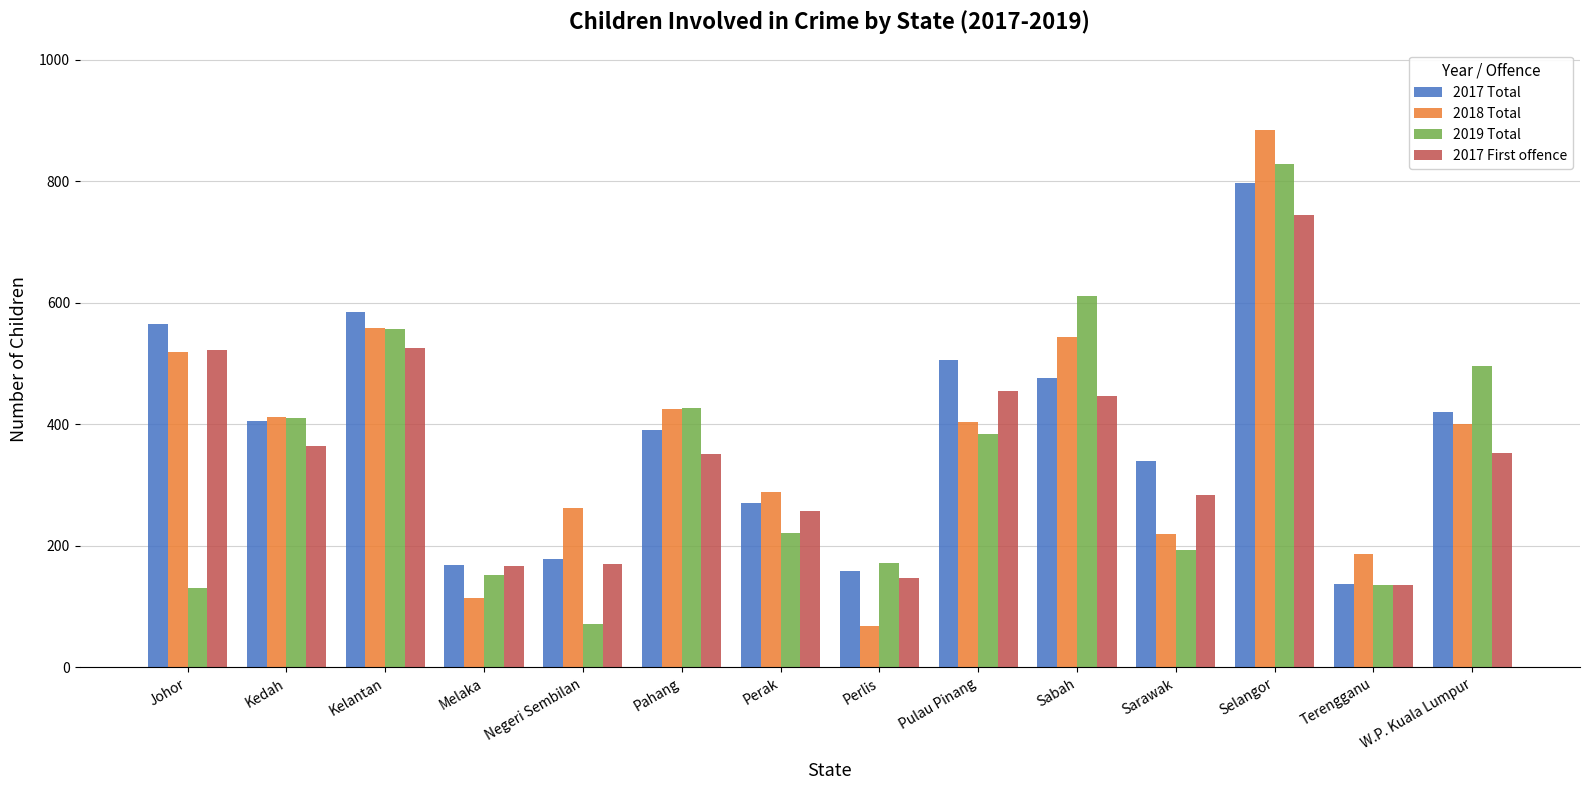

Does the chart contain stacked bars?

No